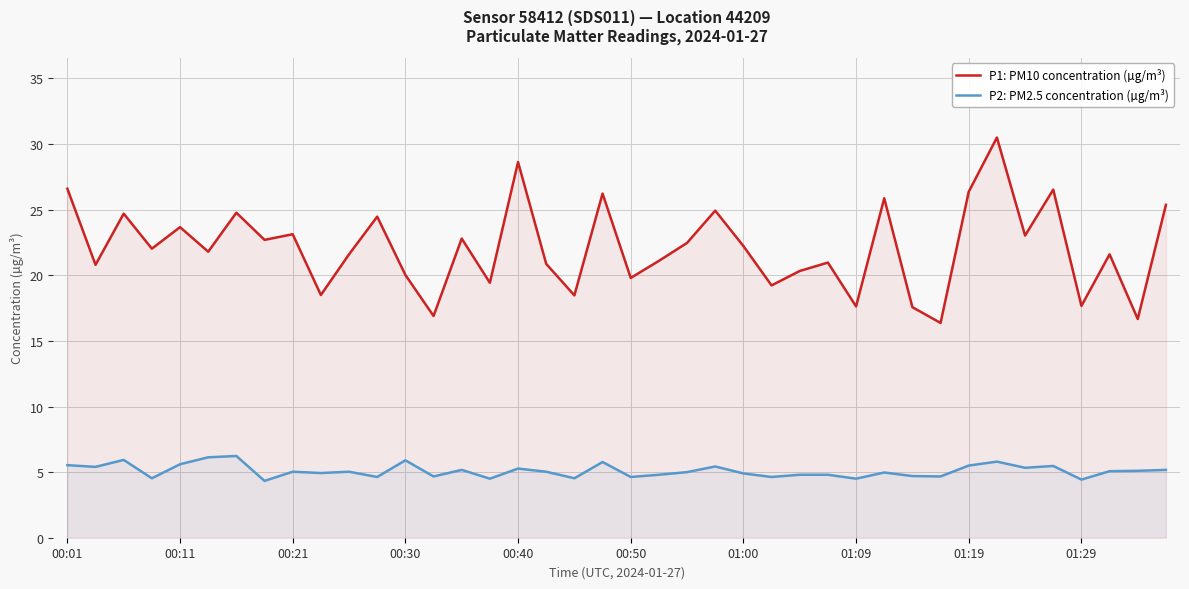

List the series in order of their overall mean, lowest first.

P2: PM2.5 concentration (µg/m³), P1: PM10 concentration (µg/m³)